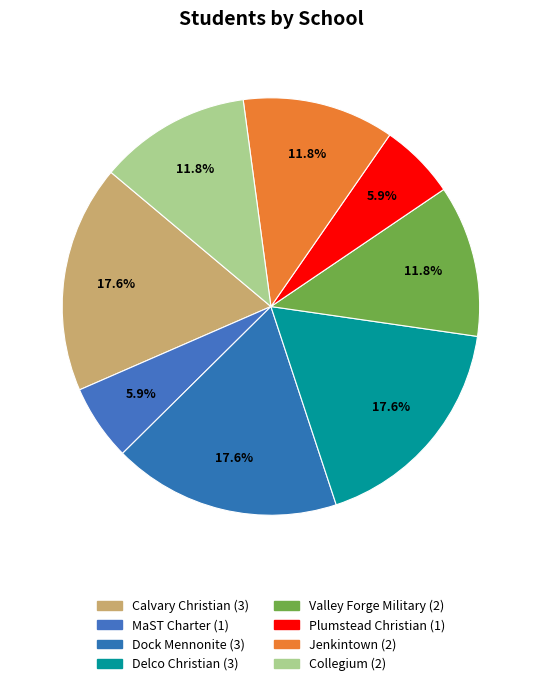

True or false: Collegium accounts for 12% of the total.

True